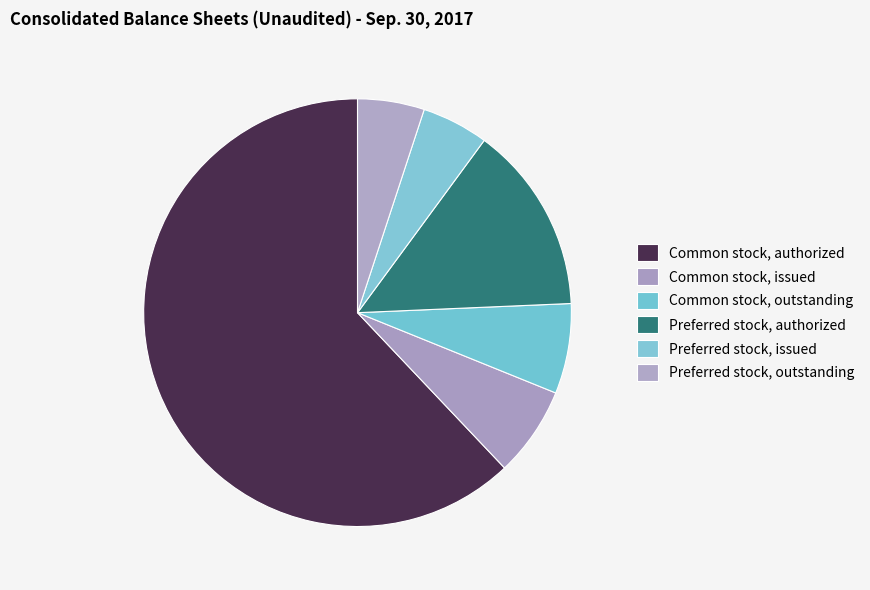

Is it true that Common stock, issued is 1% of the pie?

False